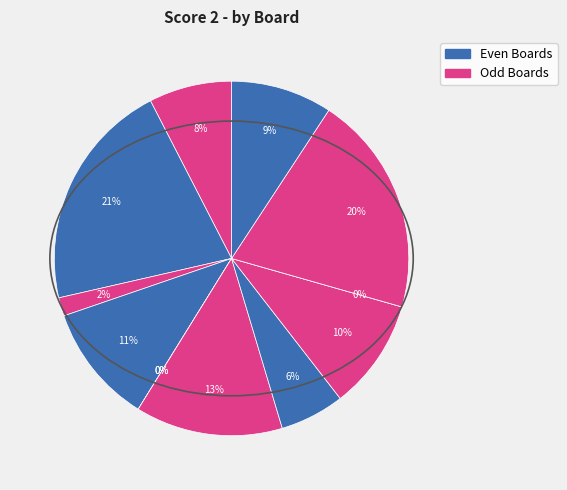

How many slices are in this pie chart?

12